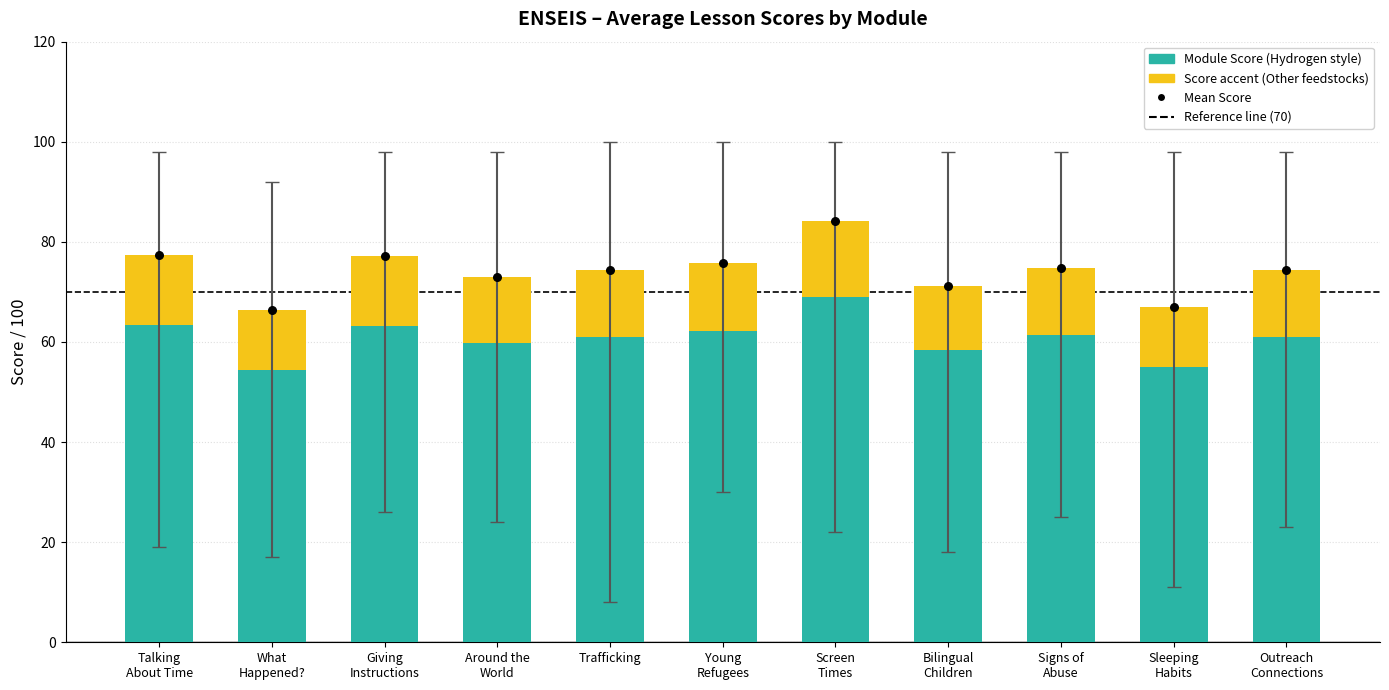

At how many categories does at least one series exceed 46?

11